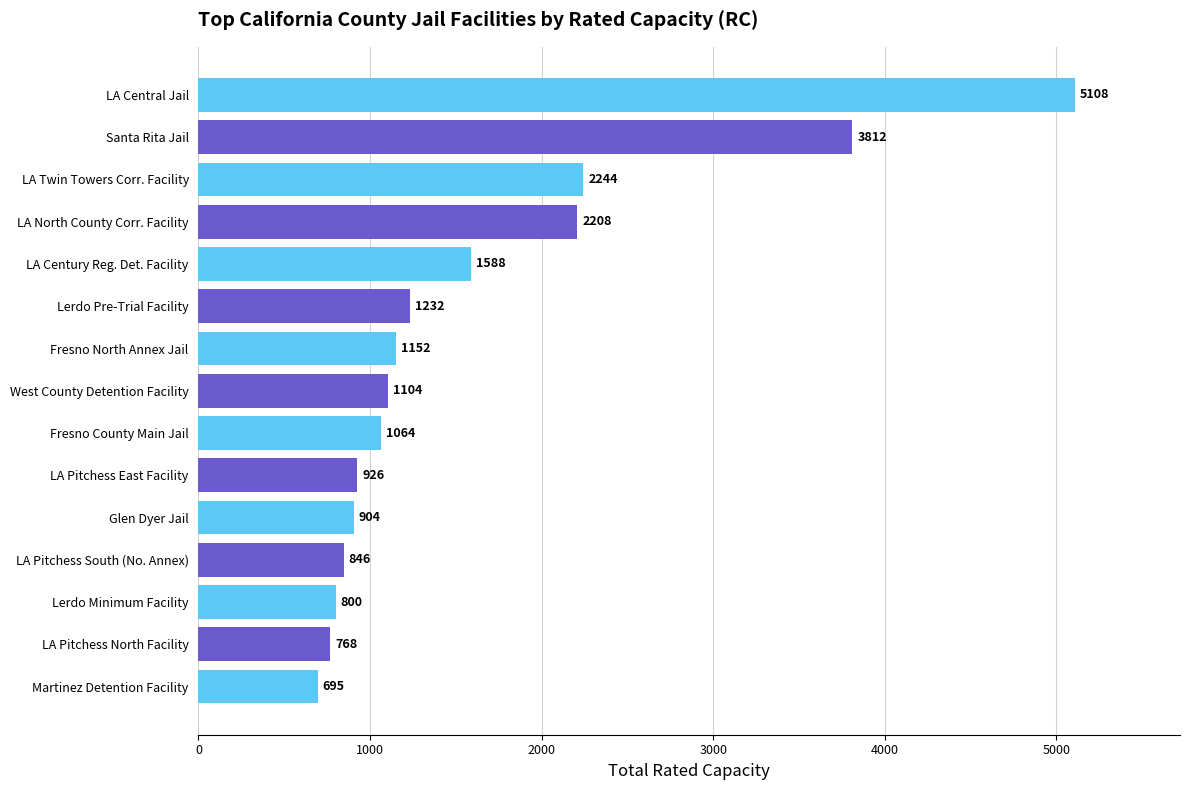

Rank the categories by value from highest to lowest.

LA Central Jail, Santa Rita Jail, LA Twin Towers Corr. Facility, LA North County Corr. Facility, LA Century Reg. Det. Facility, Lerdo Pre-Trial Facility, Fresno North Annex Jail, West County Detention Facility, Fresno County Main Jail, LA Pitchess East Facility, Glen Dyer Jail, LA Pitchess South (No. Annex), Lerdo Minimum Facility, LA Pitchess North Facility, Martinez Detention Facility